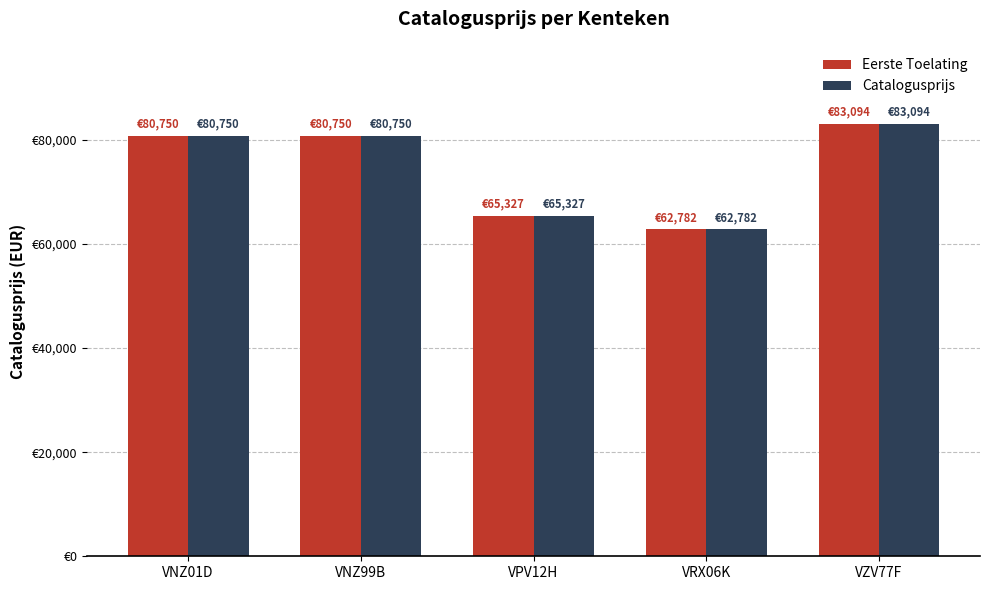

Which series has the largest total across all categories?

Eerste Toelating